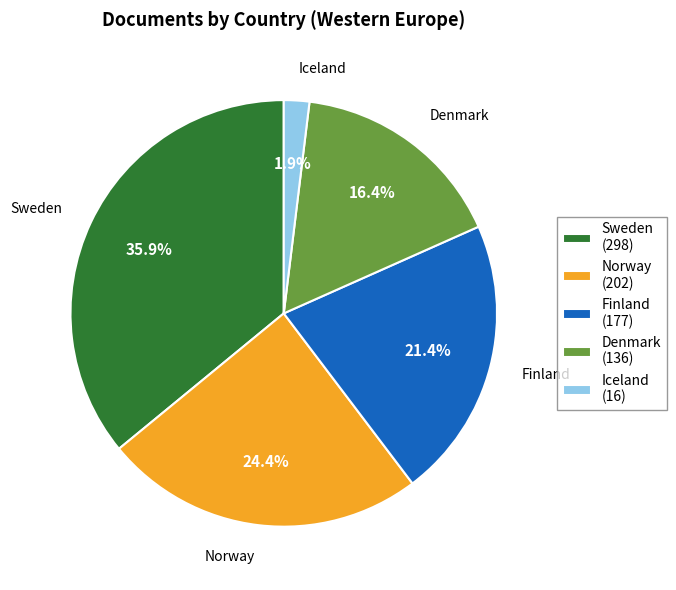

To the nearest percent, what is the average slice percentage?

20%